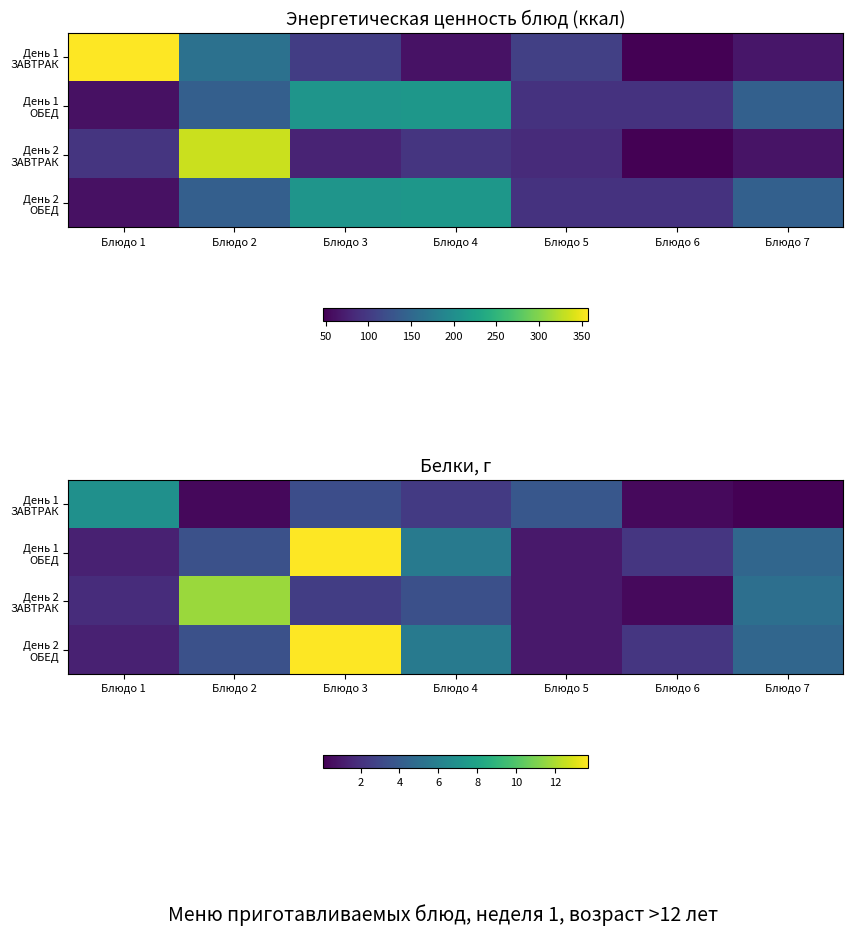

What is the smallest value displayed?

0.1